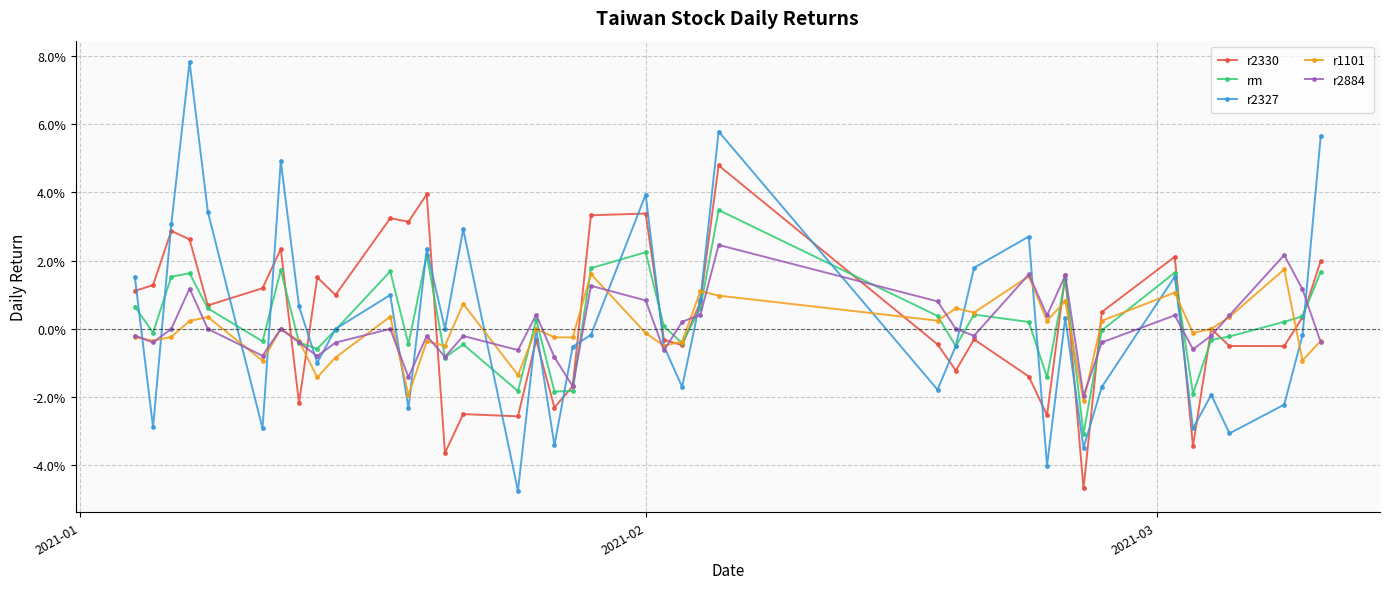

What are all the series names shown in the legend?

r2330, rm, r2327, r1101, r2884